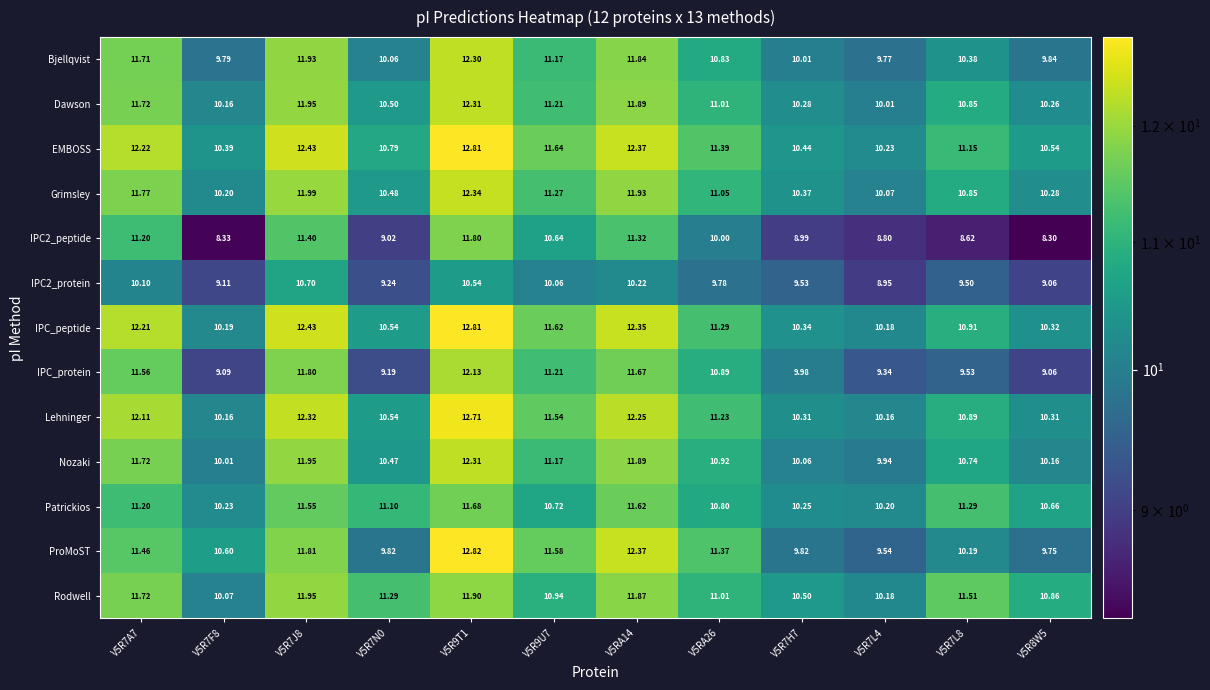

Which series has the largest total across all categories?

EMBOSS